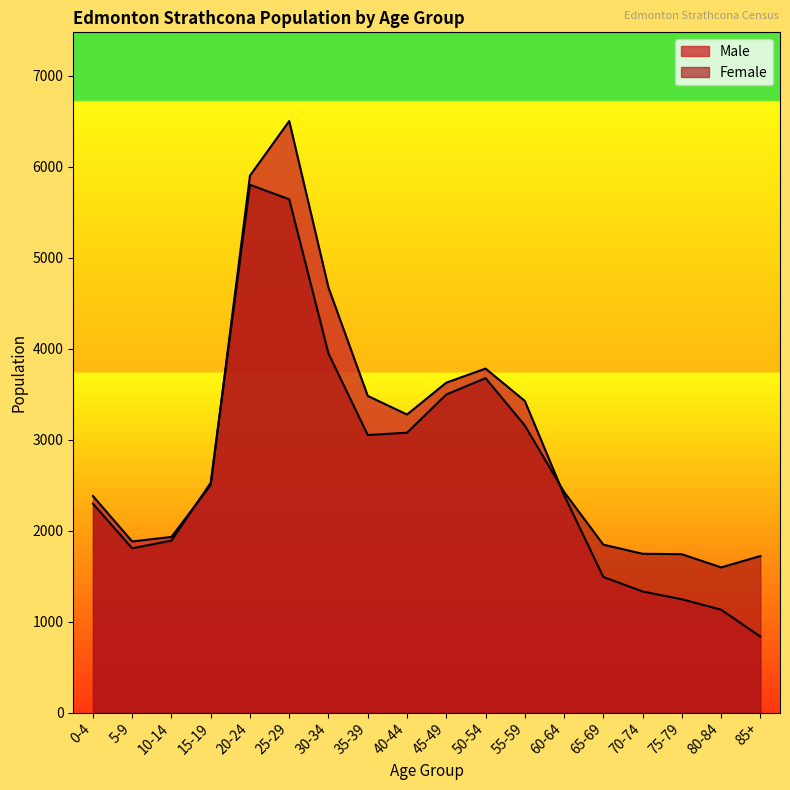

Is it true that Female equals 1890 at 10-14?

True